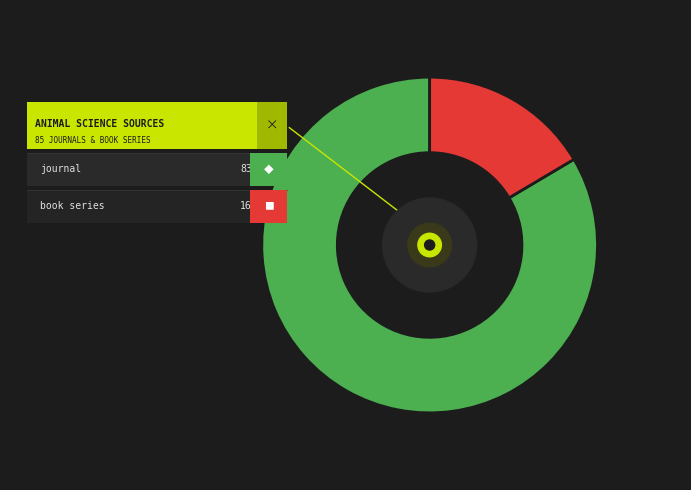

Count the number of slices in the pie.

2